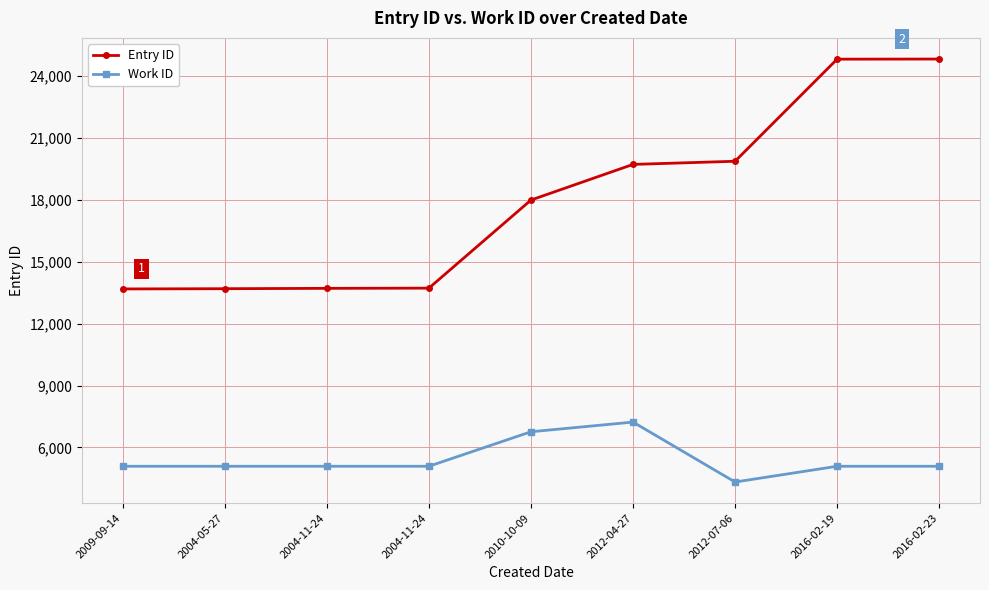

True or false: Entry ID and Work ID intersect in this chart.

False